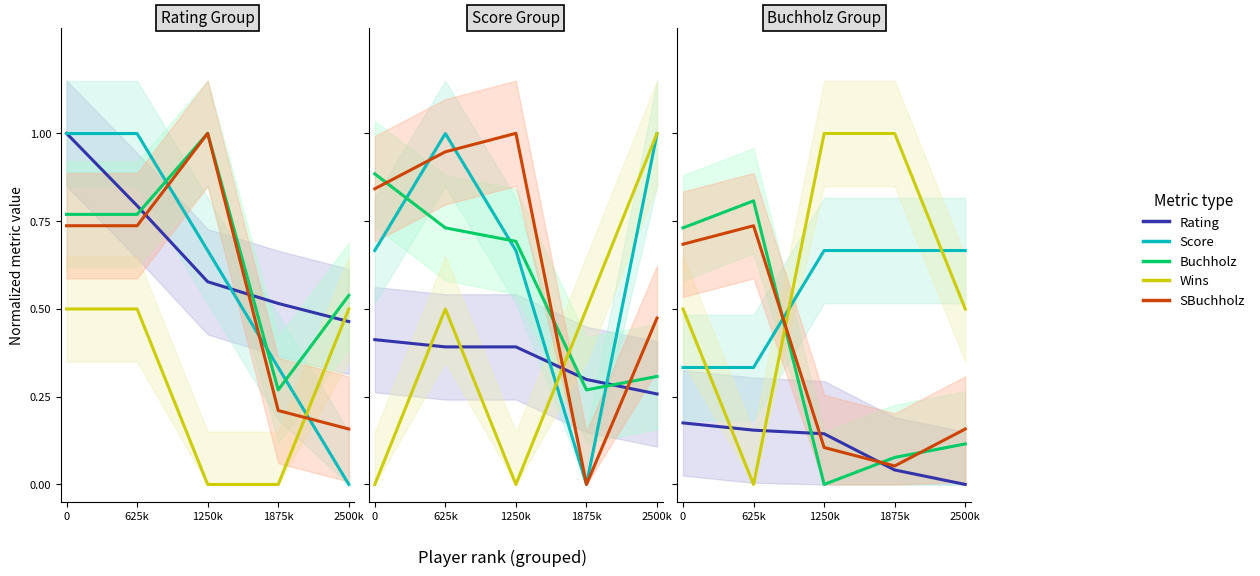

What are all the series names shown in the legend?

Rating, Score, Buchholz, Wins, SBuchholz